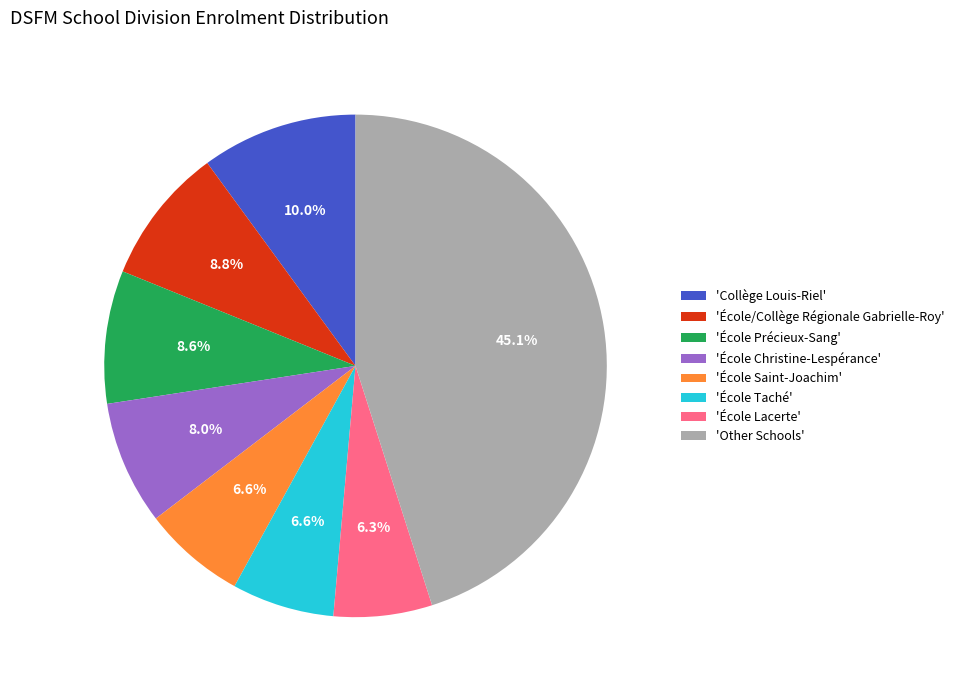

Approximately how many times larger is the value at 'École Précieux-Sang' compared to 'École Christine-Lespérance'?

1.1